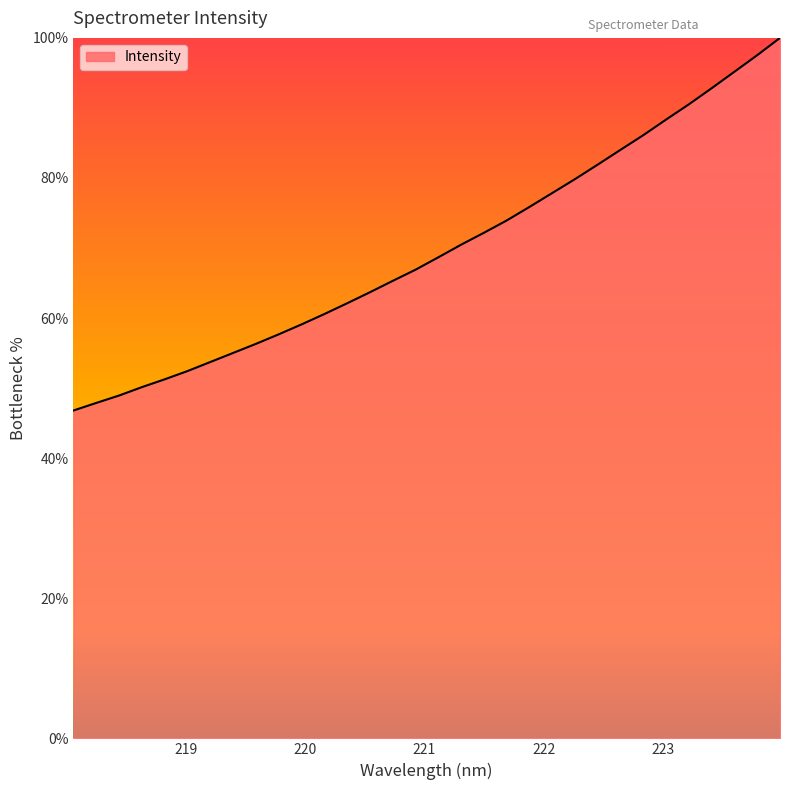

What is the difference between the maximum and minimum values?

53.2